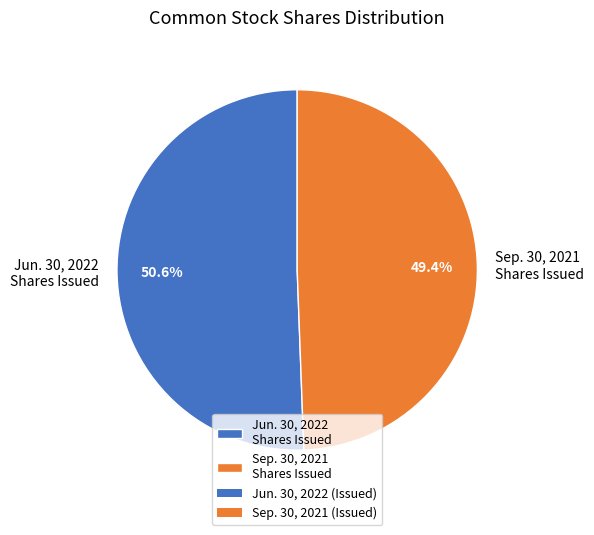

What percentage do Sep. 30, 2021 Shares Issued and Jun. 30, 2022 Shares Issued together represent?

100.0%